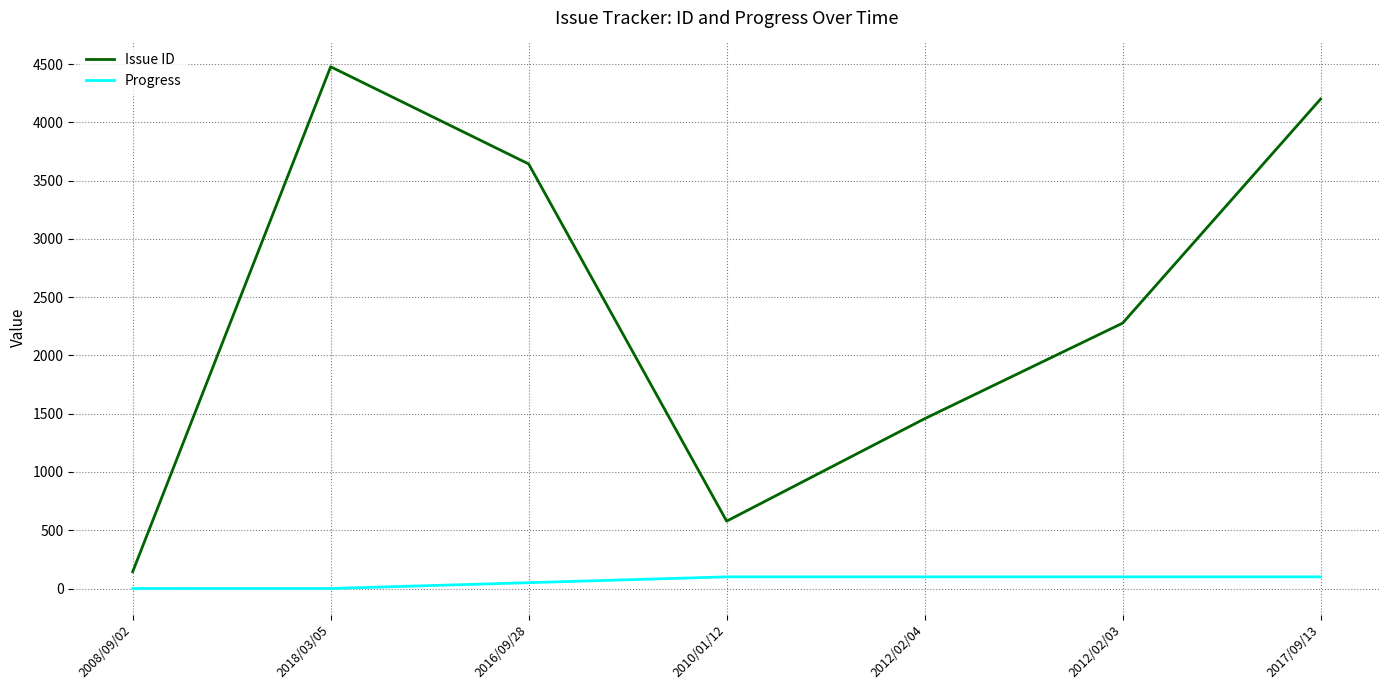

What is the greatest value displayed?

4477